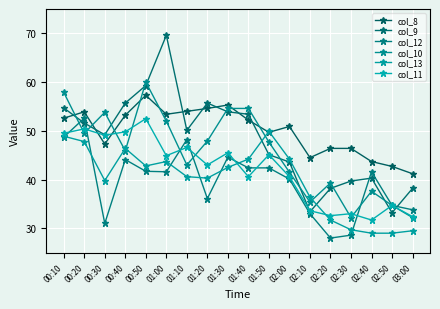

Reading right to left, list all the values displayed in this chart.

col_8: 41.2	42.7	43.7	46.4	46.4	44.5	50.9	49.7	52.2	55.3	54.6	54.0	53.4	57.3	53.2	47.3	53.9	52.6
col_9: 38.2	33.2	40.3	39.7	38.2	33.4	43.6	45.1	53.4	53.9	55.7	50.1	69.6	59.3	55.7	49.2	51.6	54.7
col_12: 33.8	34.7	41.6	28.6	28.0	33.0	40.1	42.4	42.4	44.6	36.1	48.2	41.6	41.7	44.1	31.0	52.6	48.7
col_10: 32.2	34.7	37.6	32.2	39.3	35.4	41.5	47.7	54.6	54.6	47.9	43.0	52.0	60.0	45.9	53.8	49.5	57.9
col_13: 29.5	29.0	29.0	29.7	31.7	36.4	44.2	49.9	44.2	42.5	40.3	40.6	43.7	42.8	46.4	39.8	47.8	48.9
col_11: 32.4	34.7	31.7	33.0	32.6	33.6	40.6	45.1	40.6	45.5	43.0	46.6	44.9	52.5	49.8	49.1	50.4	49.5